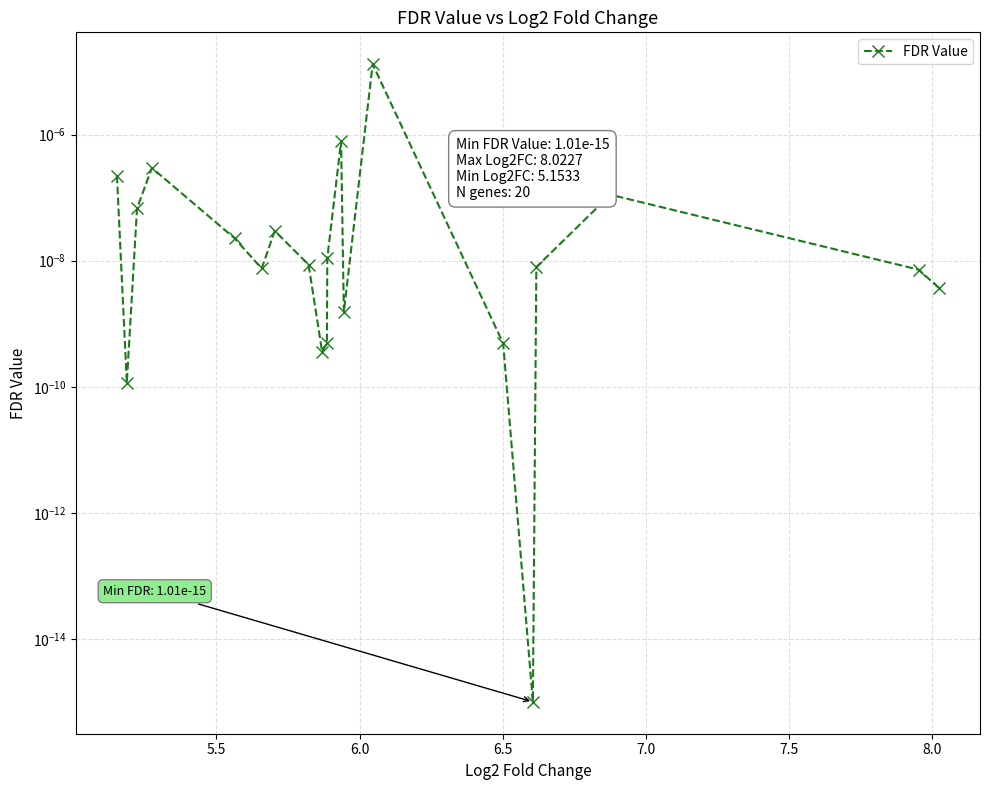

True or false: there are more than 0 points higher than both neighbors.

True